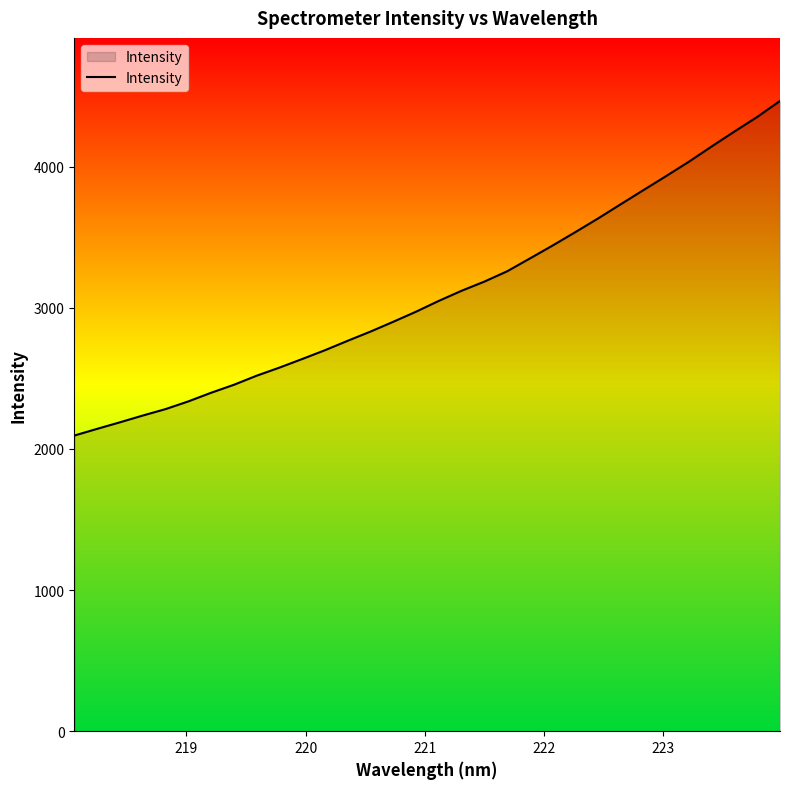

What is the difference between the second highest and minimum values?

2258.2